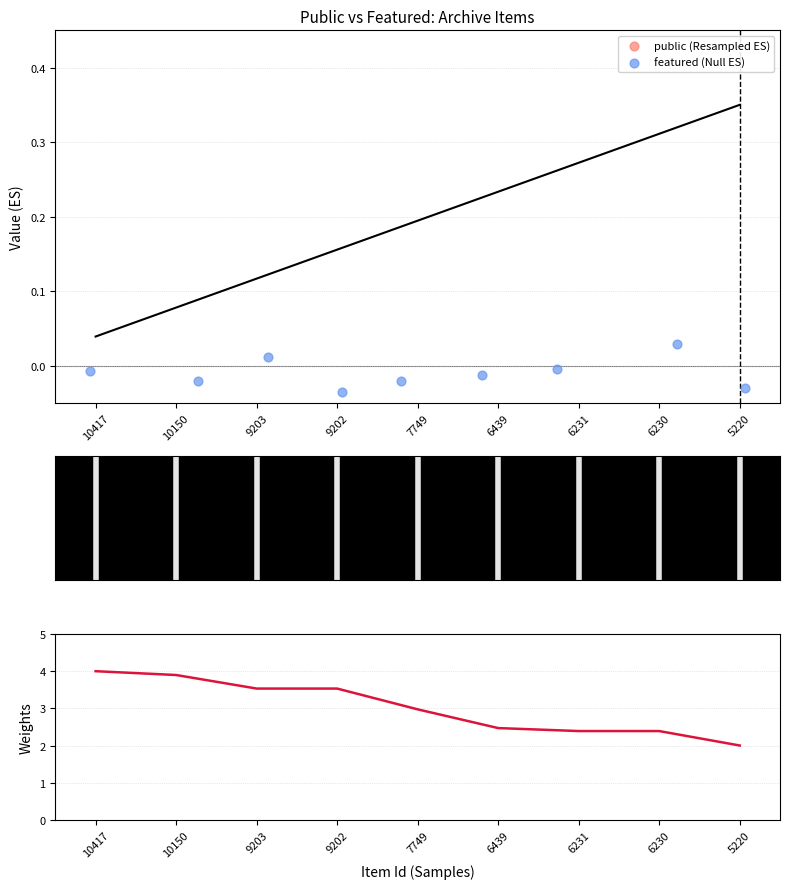

At which category is the sum across all series the highest?

10417